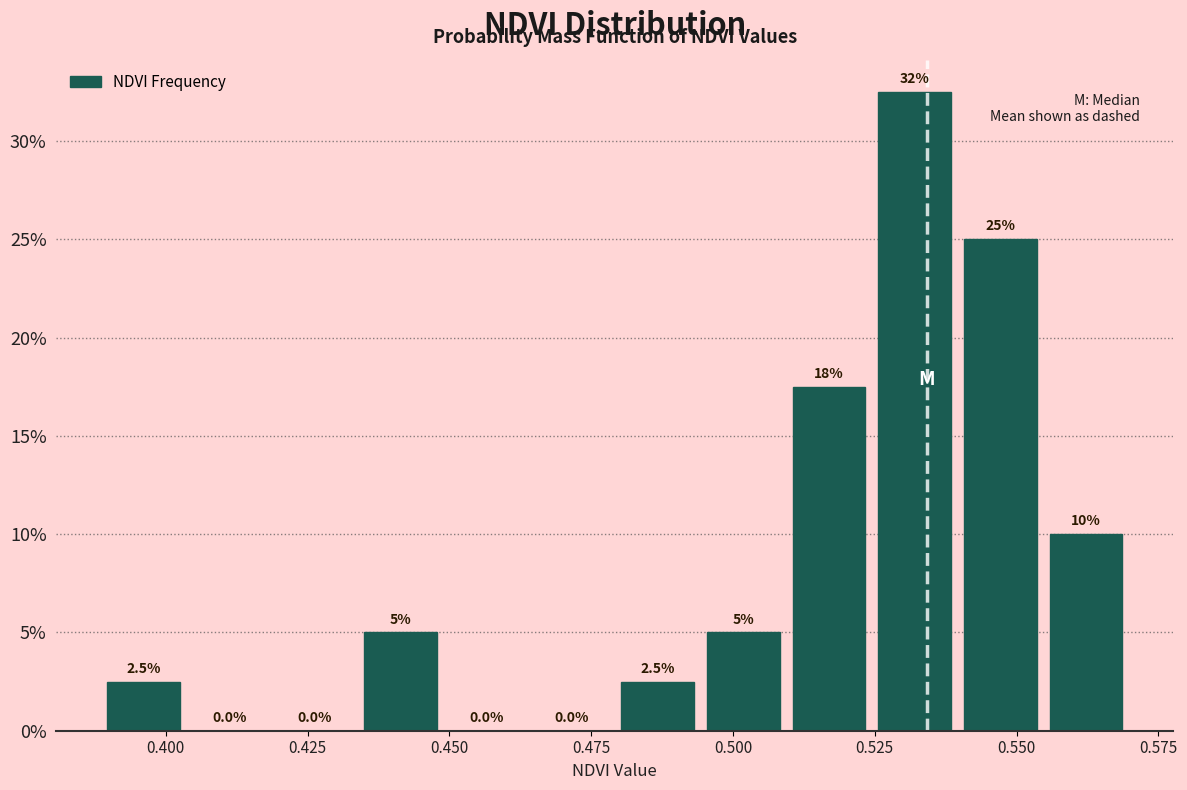

Around what value on the x-axis is the tallest bar? Give the approximate position of its centre, as read against the axis.

0.530